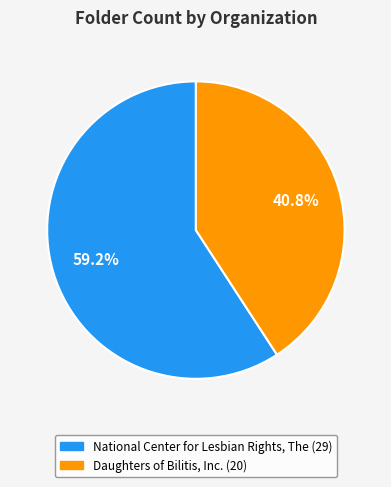

To the nearest percent, what is the difference between the largest and smallest slice percentages?

18%